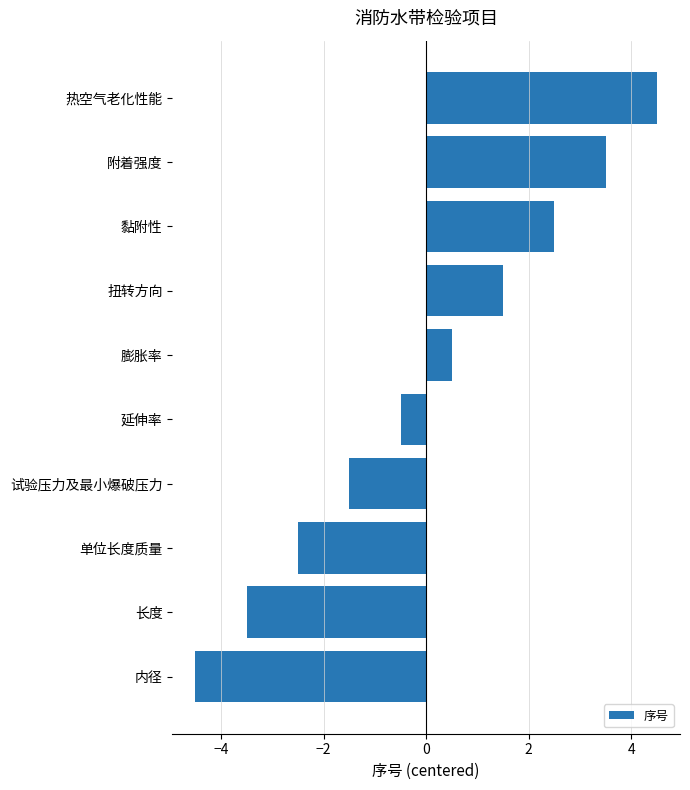

How many positive values are there?

5